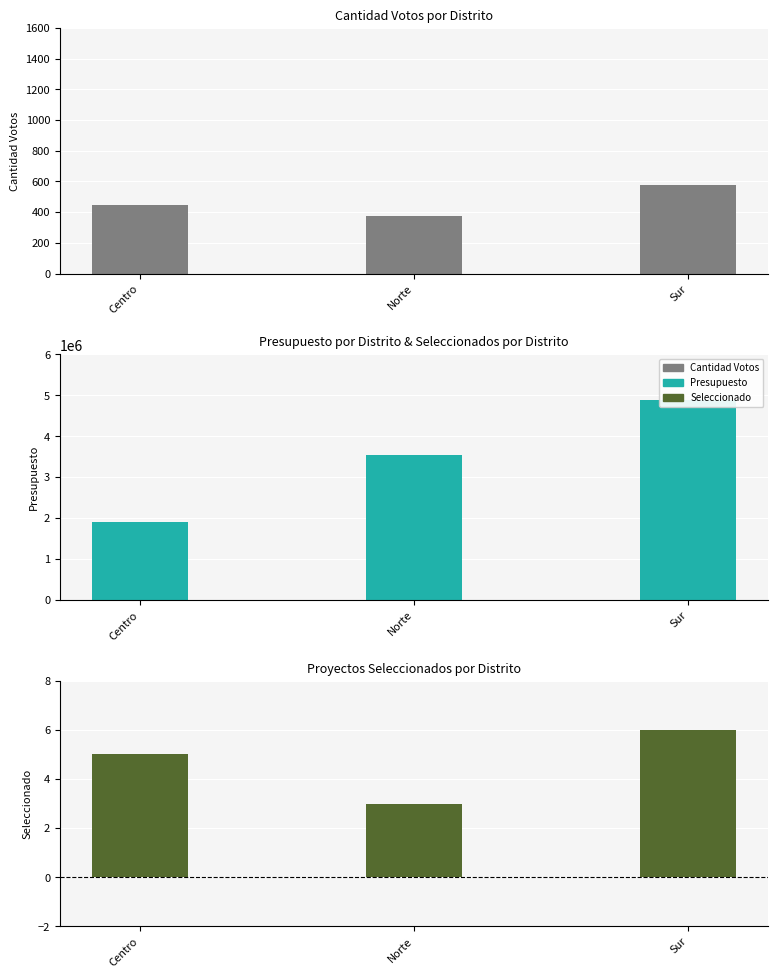

What is the difference between the Seleccionado values at Norte and Sur?

3